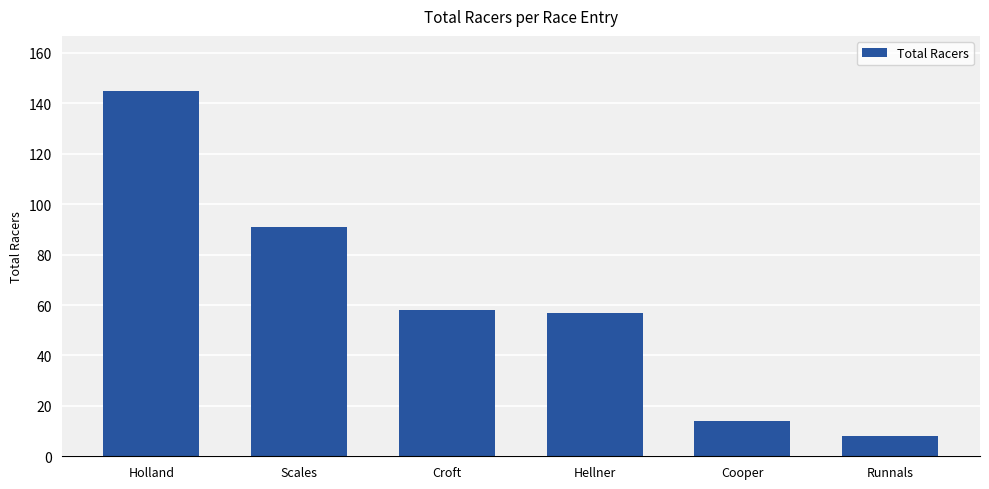

True or false: the data shows 219 at Holland.

False